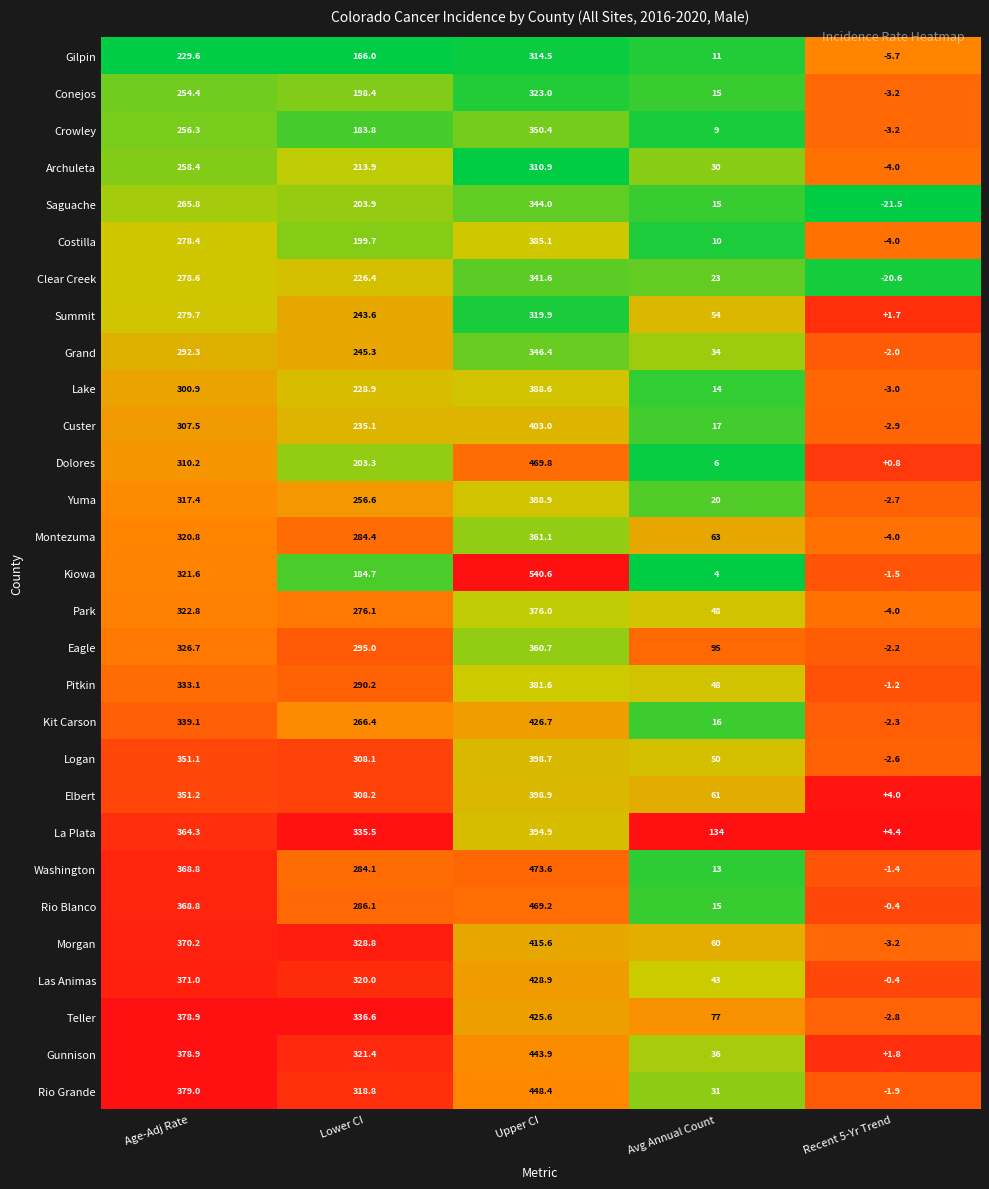

What is the average value of the Clear Creek series?

169.8